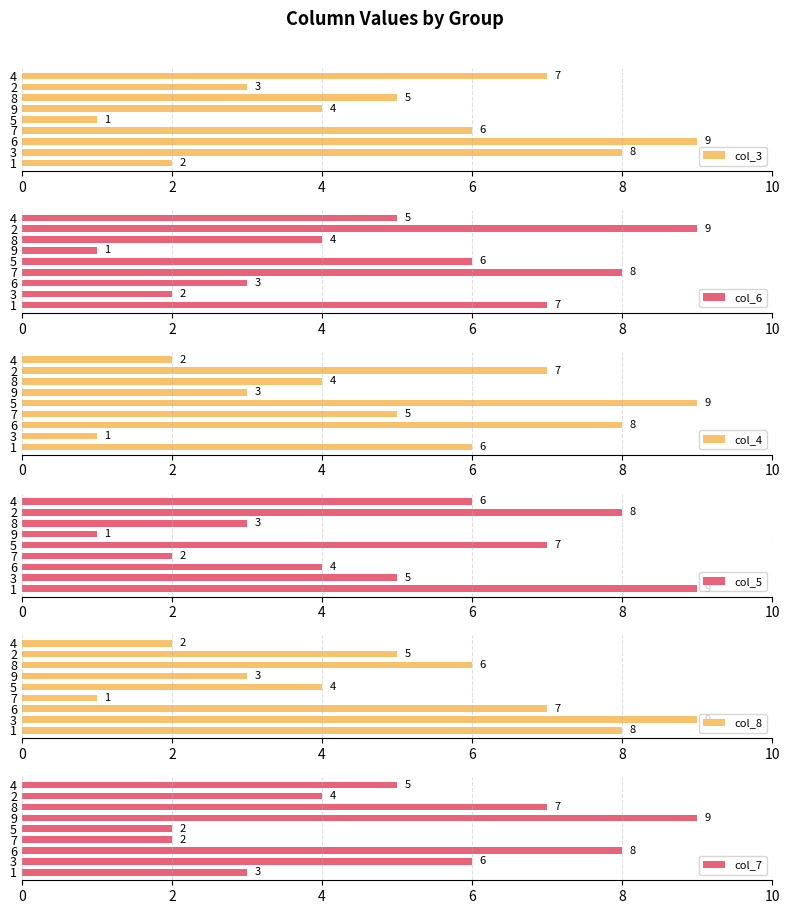

At which label does col_8 reach its minimum?

7